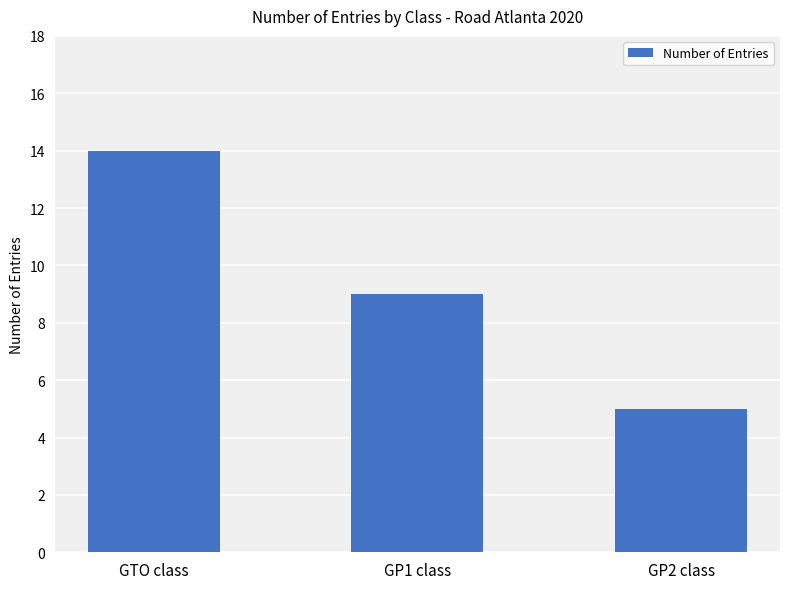

Count the number of data series in this chart.

1